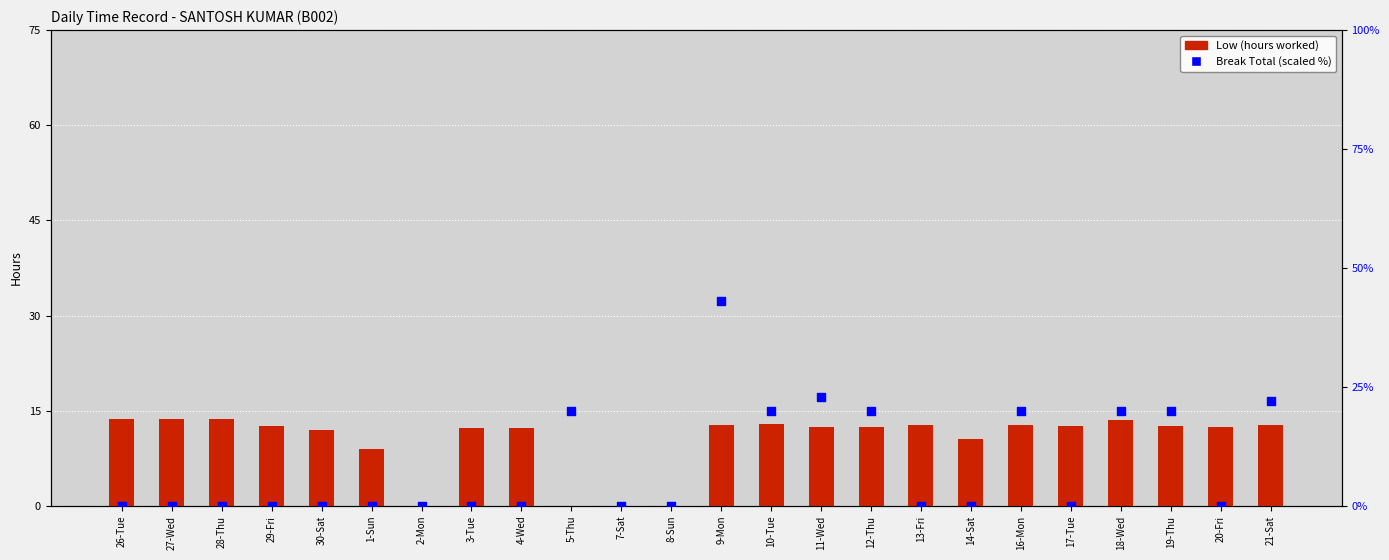

At which category is the sum across all series the highest?

9-Mon